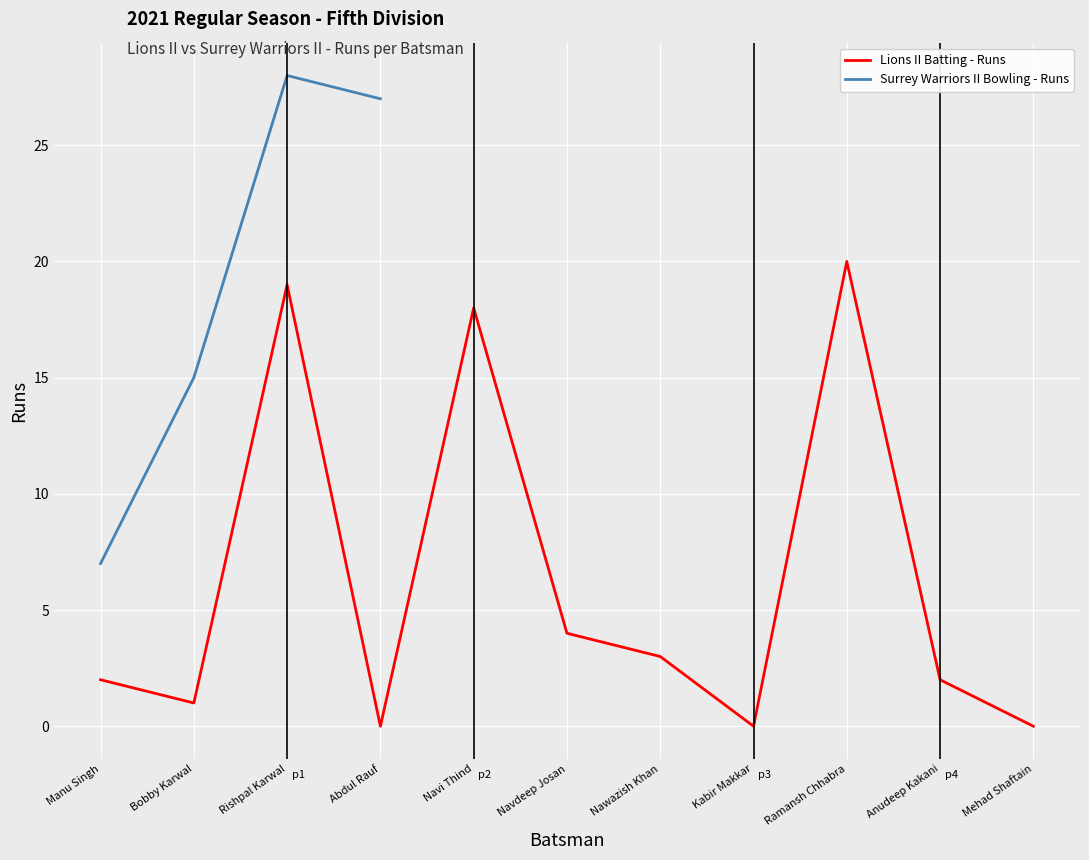

List the labels in order of value, smallest first.

Abdul Rauf, Kabir Makkar, Mehad Shaftain, Bobby Karwal, Manu Singh, Anudeep Kakani, Nawazish Khan, Navdeep Josan, Navi Thind, Rishpal Karwal, Ramansh Chhabra